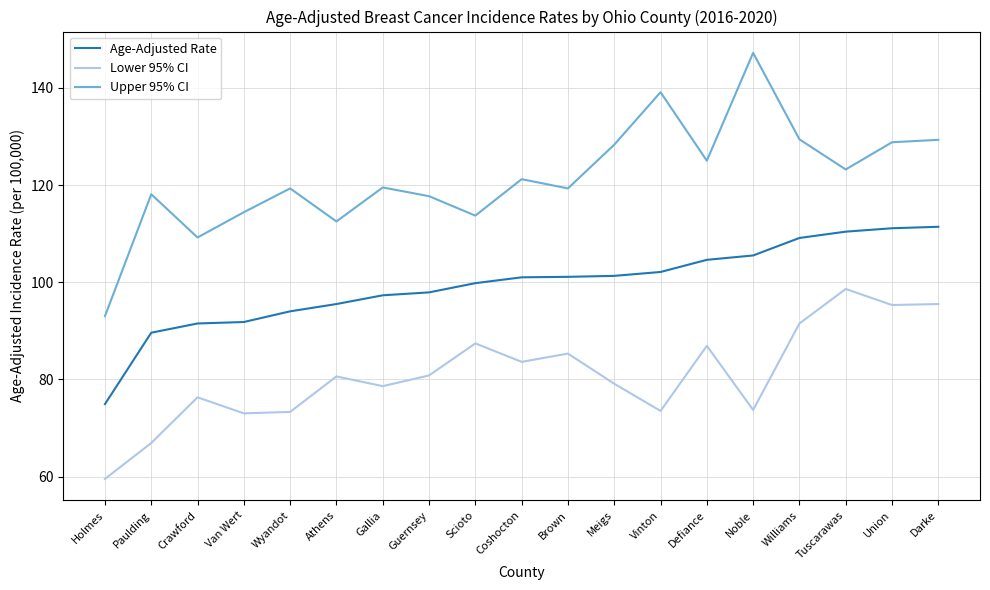

Is this an area chart (filled region under the line)?

No